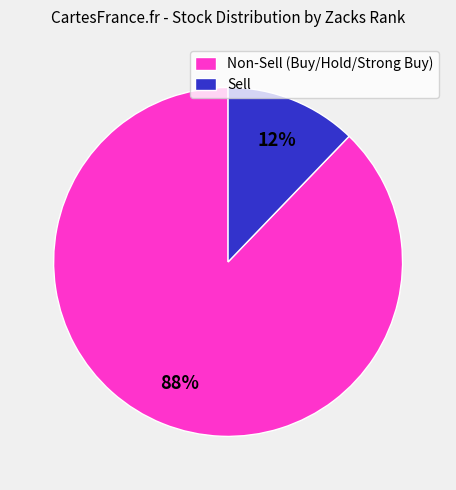

To the nearest percent, what is the difference between the largest and smallest slice percentages?

76%